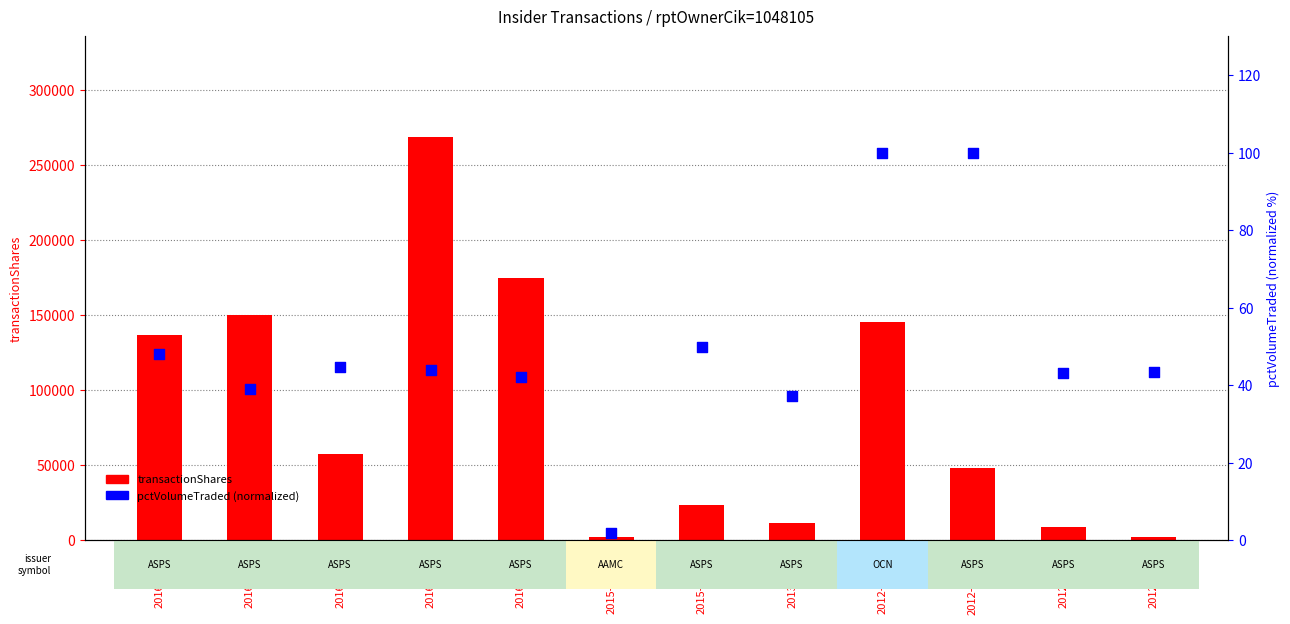

Which series has the largest total across all categories?

transactionShares